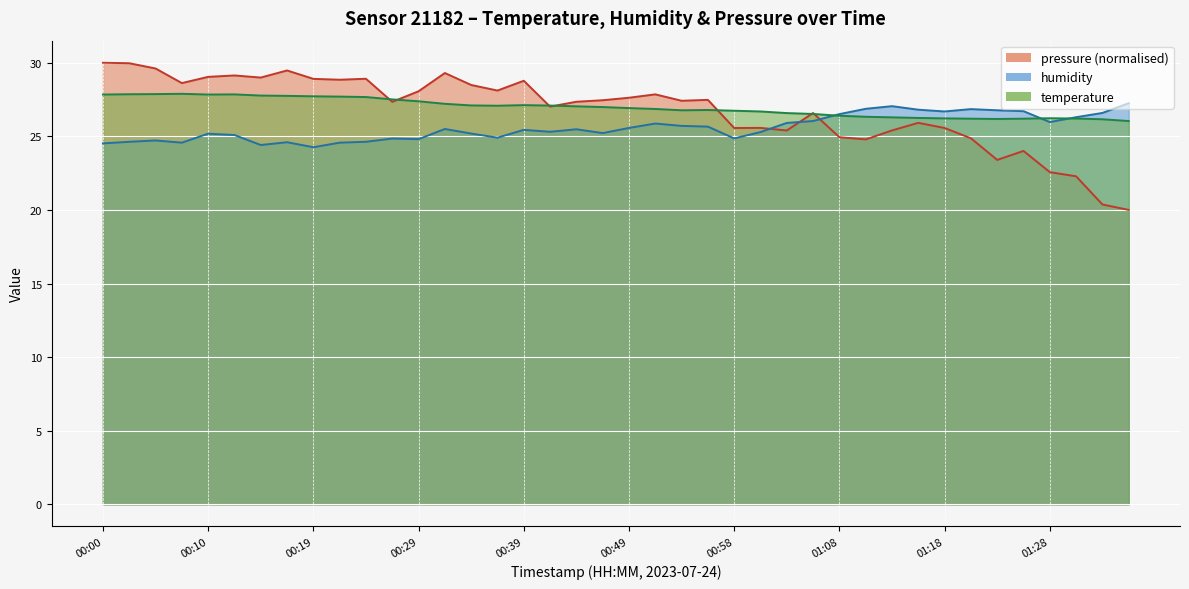

What position from the left is 00:12?

6